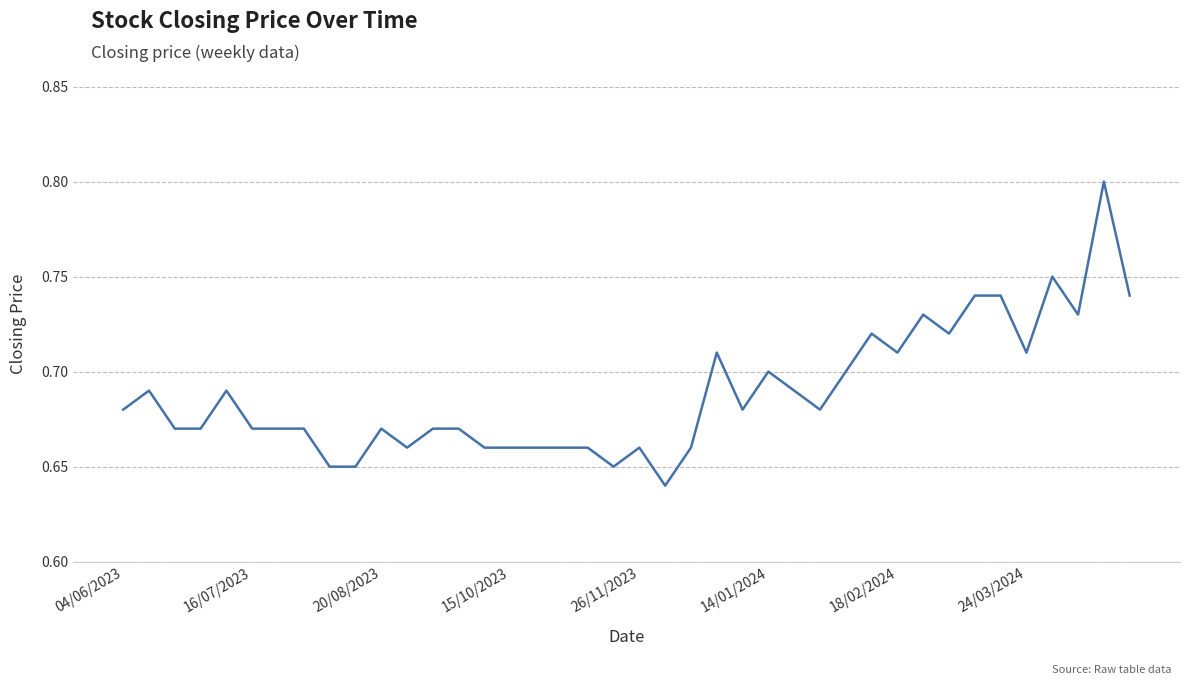

How many lines are shown in the chart?

1